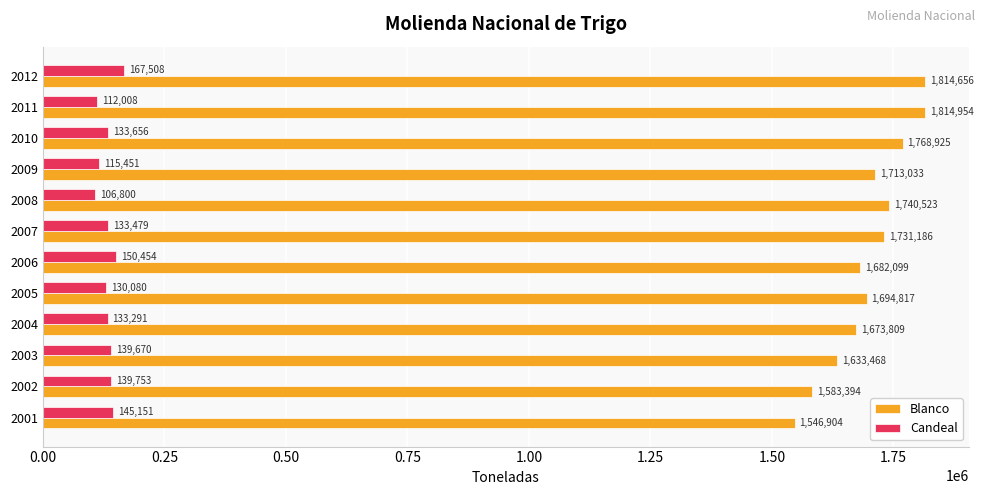

Where is Blanco nearest to the value 1680929?

2006